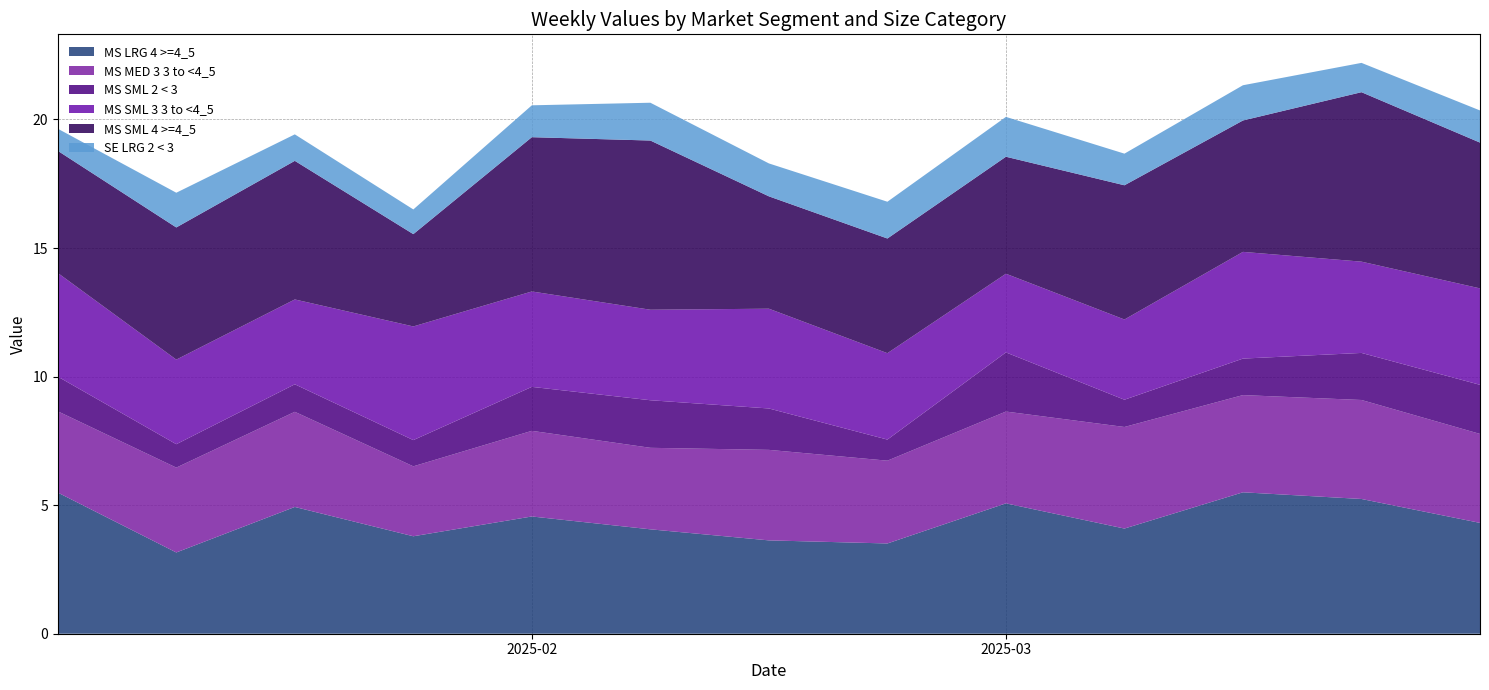

Reading right to left, what are all the values shown in this chart?

MS LRG 4 >=4_5: 4.3	5.2	5.5	4.1	5.1	3.5	3.6	4.1	4.6	3.8	4.9	3.2	5.5
MS MED 3 3 to <4_5: 3.5	3.9	3.8	4.0	3.6	3.2	3.5	3.2	3.3	2.7	3.7	3.3	3.2
MS SML 2 < 3: 1.9	1.8	1.4	1.1	2.3	0.8	1.6	1.9	1.7	1.0	1.1	0.9	1.4
MS SML 3 3 to <4_5: 3.8	3.5	4.2	3.1	3.1	3.4	3.9	3.5	3.7	4.4	3.3	3.3	4.0
MS SML 4 >=4_5: 5.7	6.6	5.1	5.2	4.5	4.5	4.4	6.6	6.0	3.6	5.4	5.1	4.8
SE LRG 2 < 3: 1.2	1.1	1.4	1.2	1.6	1.4	1.3	1.5	1.2	1.0	1.0	1.4	0.9